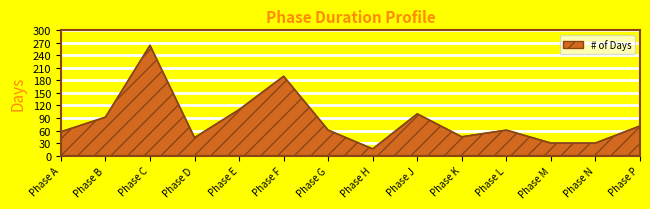

Reading right to left, what are all the values shown in this chart?

Phase P=71	Phase N=30	Phase M=30	Phase L=61	Phase K=45	Phase J=100	Phase H=16	Phase G=61	Phase F=190	Phase E=110	Phase D=43	Phase C=264	Phase B=92	Phase A=57